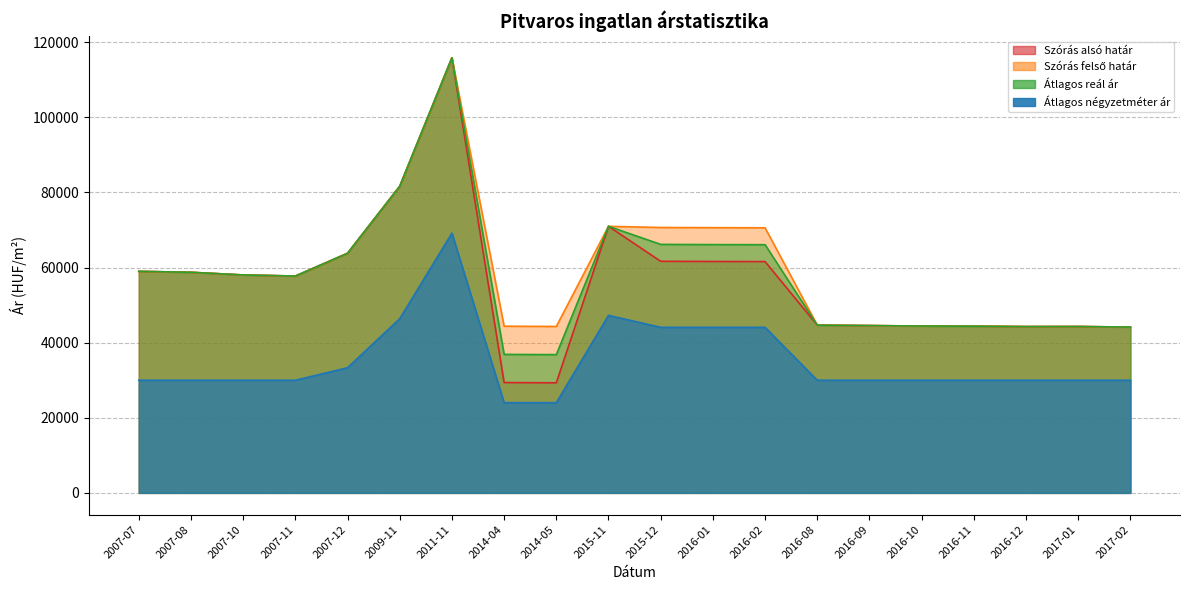

What is the average value of the Átlagos reál ár series?

57434